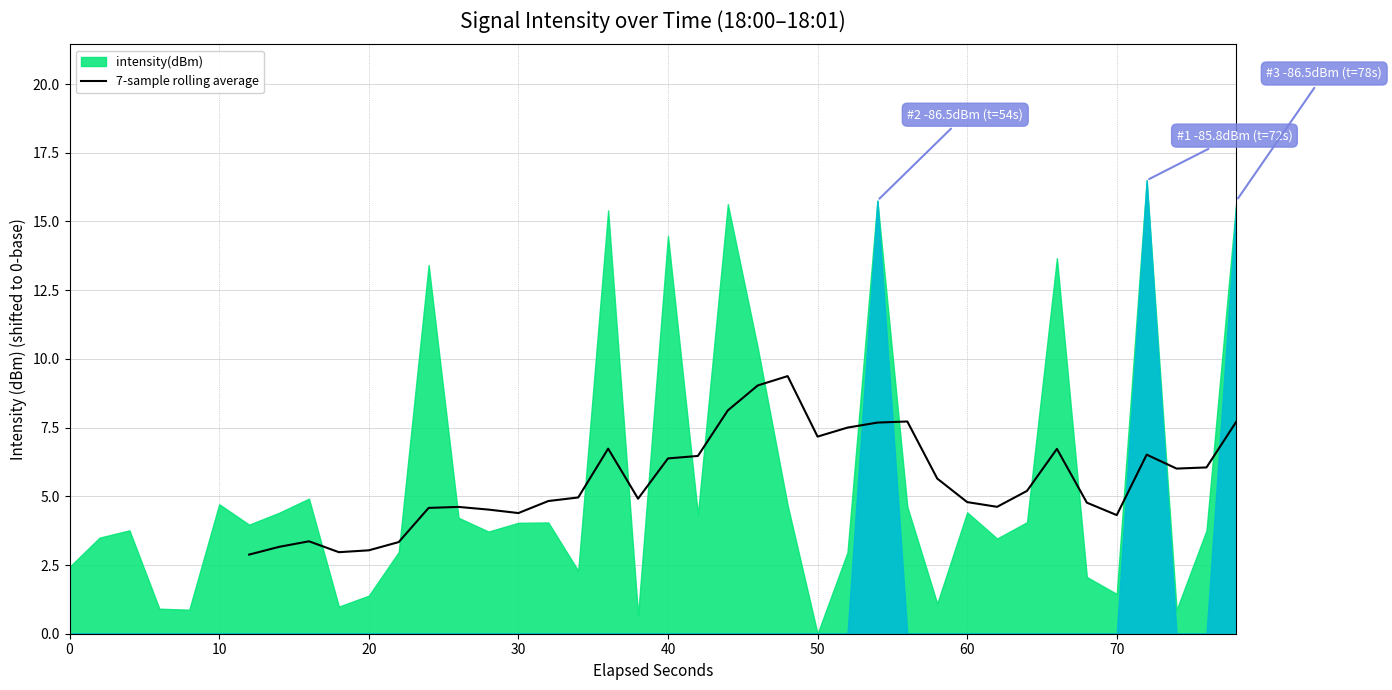

True or false: the data shows 1.4 at 38.

False